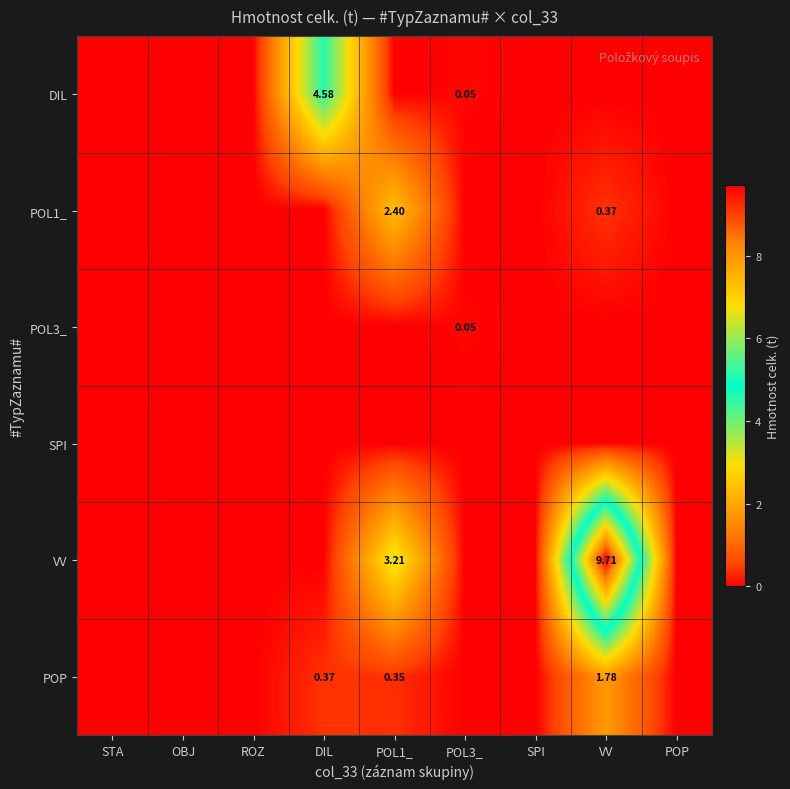

What is the difference between the maximum and second lowest values in the VV series?

9.7